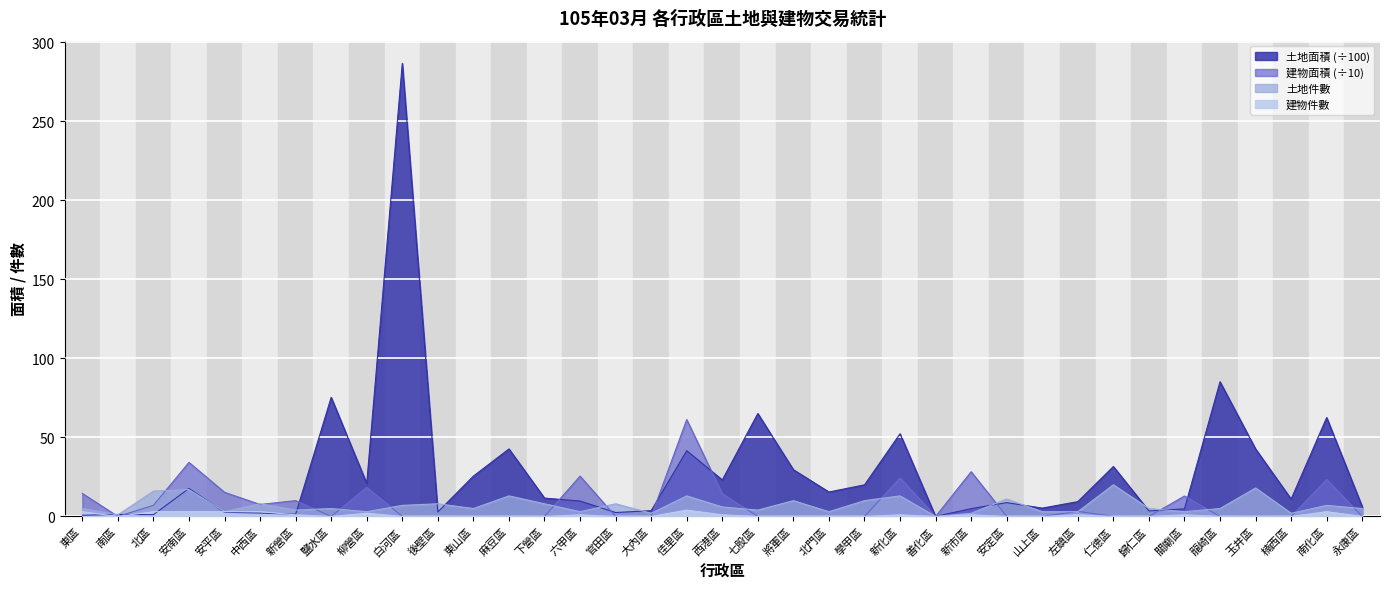

What are all the series names shown in the legend?

土地面積, 土地件數, 建物面積, 建物件數